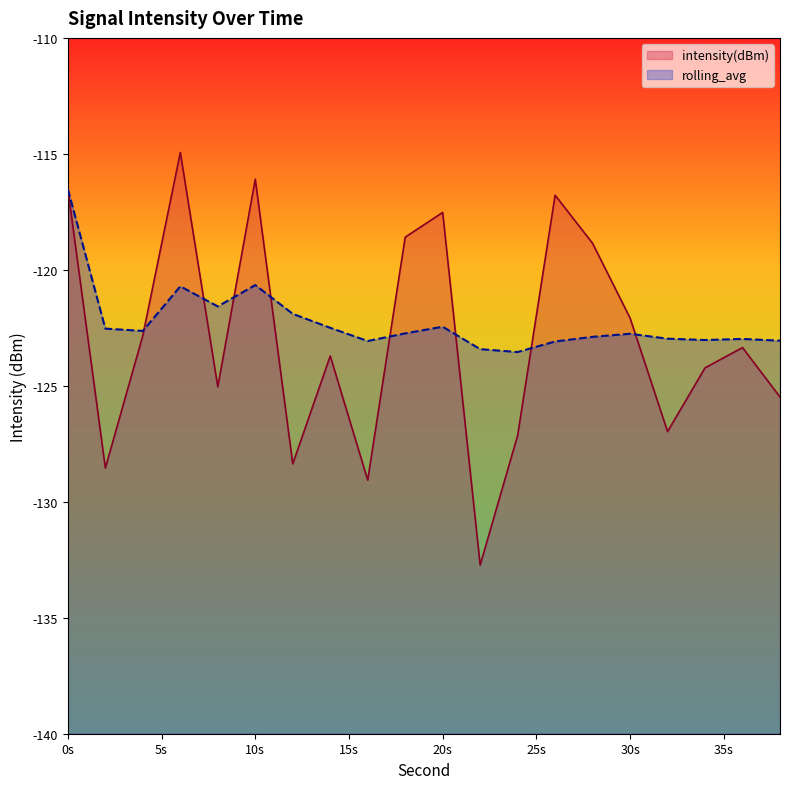

What is the difference between the highest and lowest values at 20s?

4.9